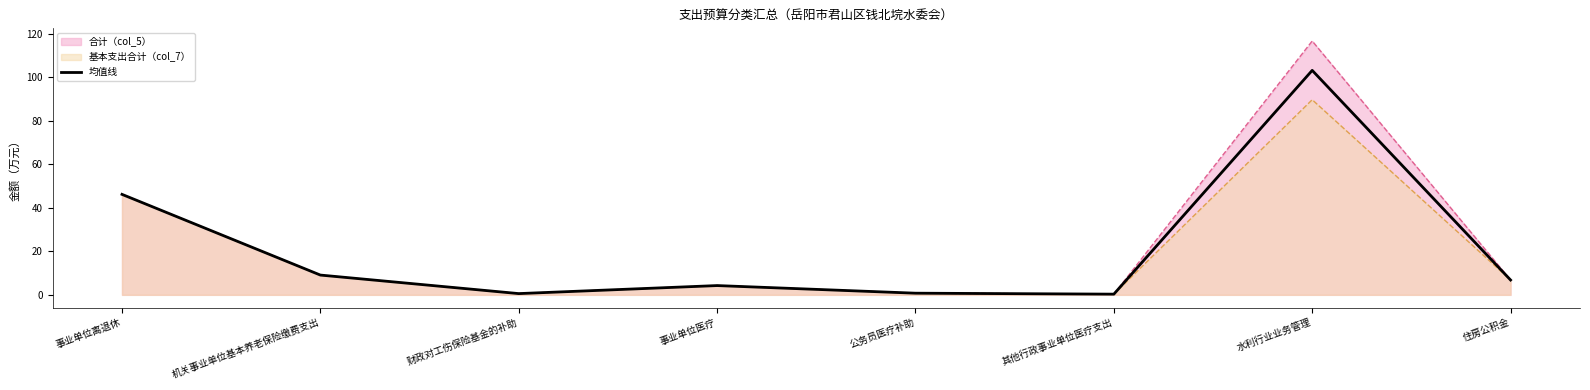

How many values are below 6?

4